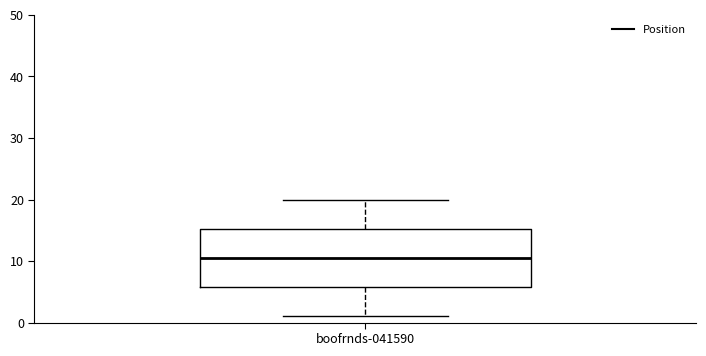

Where does the median line of the box for boofrnds-041590 sit on the y-axis? The values are not printed on the chart, so give them approximately, as read against the axis.

11